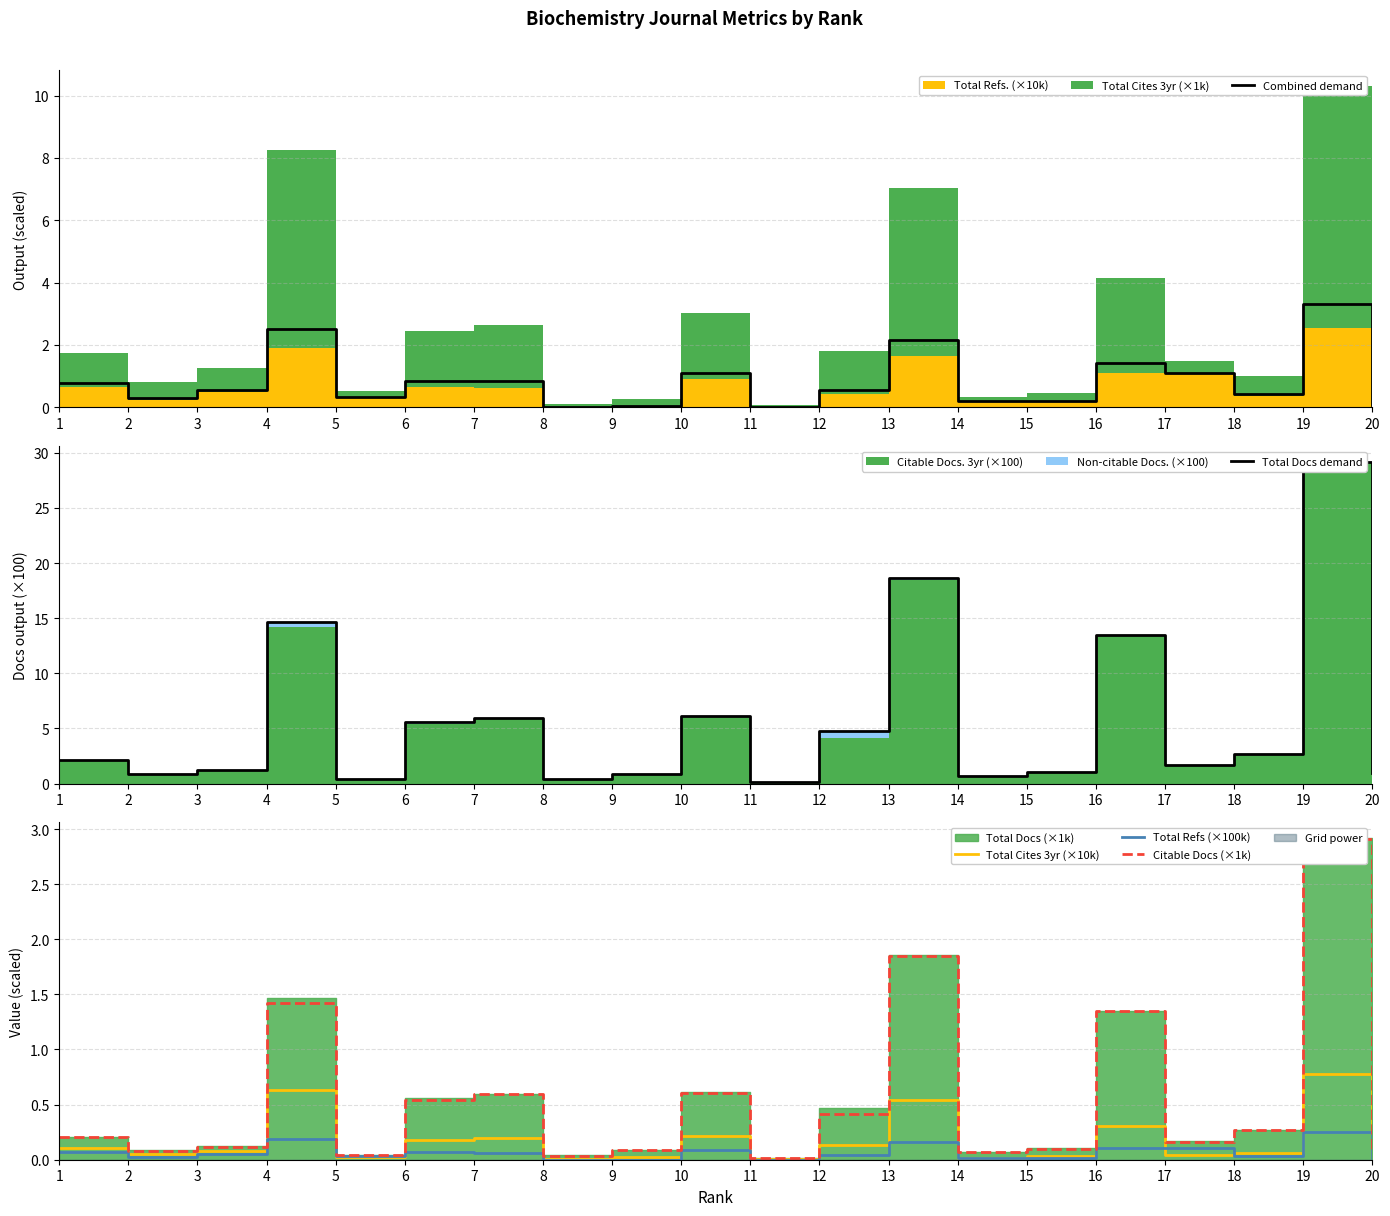

True or false: Citable Docs (×1k) has more than 1 points higher than both neighbors.

True